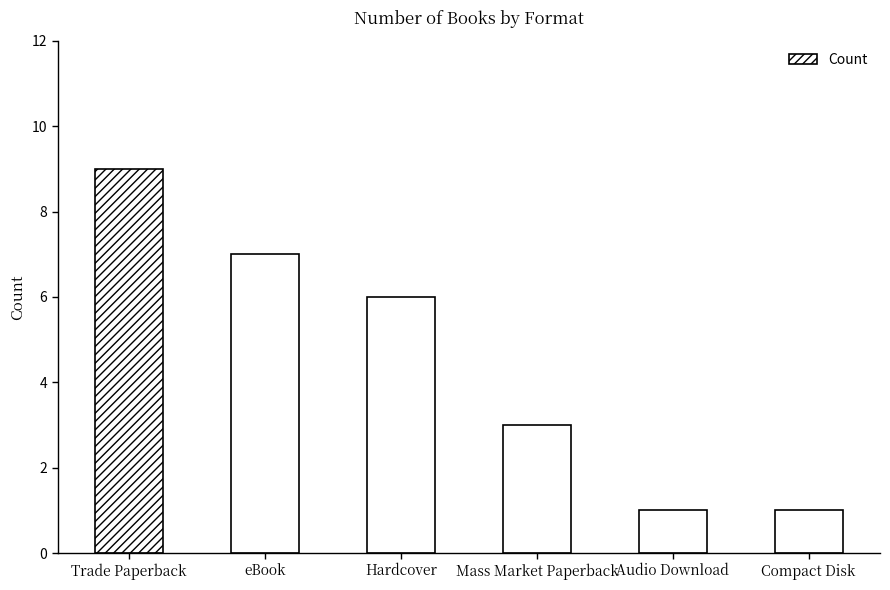

How many values are below 6?

3